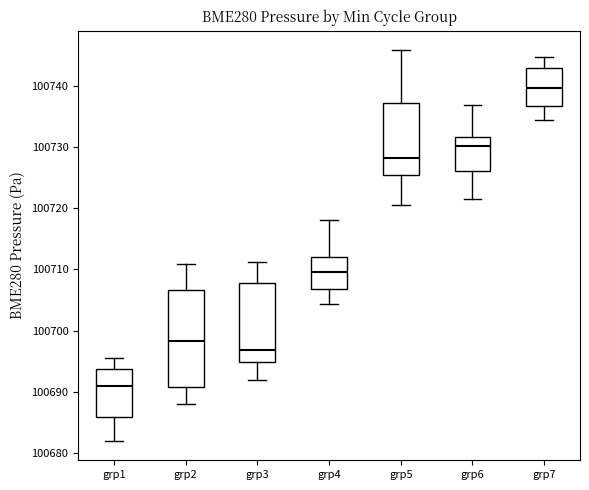

Which box has the highest median line?

grp7